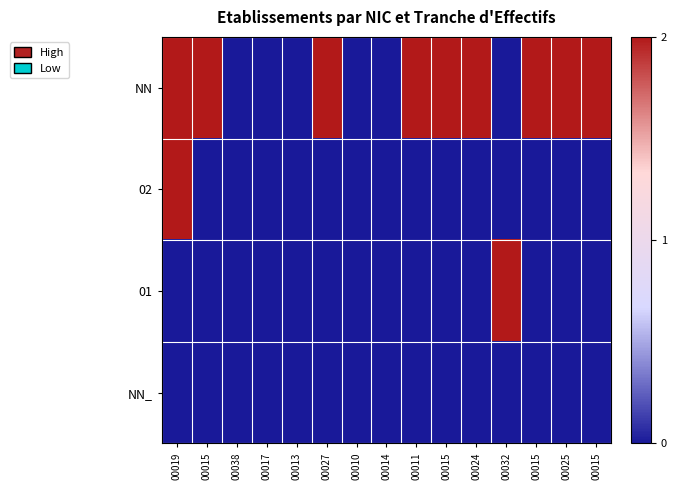

Reading left to right, extract all data points from this chart.

NN: 00019=2	00015=2	00038=0	00017=0	00013=0	00027=2	00010=0	00014=0	00011=2	00015=2	00024=2	00032=0	00015=2	00025=2	00015=2
02: 00019=2	00015=0	00038=0	00017=0	00013=0	00027=0	00010=0	00014=0	00011=0	00015=0	00024=0	00032=0	00015=0	00025=0	00015=0
01: 00019=0	00015=0	00038=0	00017=0	00013=0	00027=0	00010=0	00014=0	00011=0	00015=0	00024=0	00032=2	00015=0	00025=0	00015=0
NN_: 00019=0	00015=0	00038=0	00017=0	00013=0	00027=0	00010=0	00014=0	00011=0	00015=0	00024=0	00032=0	00015=0	00025=0	00015=0